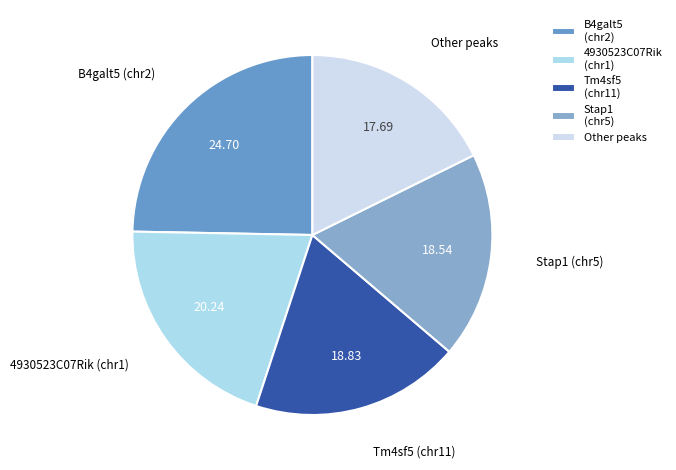

Which slice is the smallest?

Other peaks